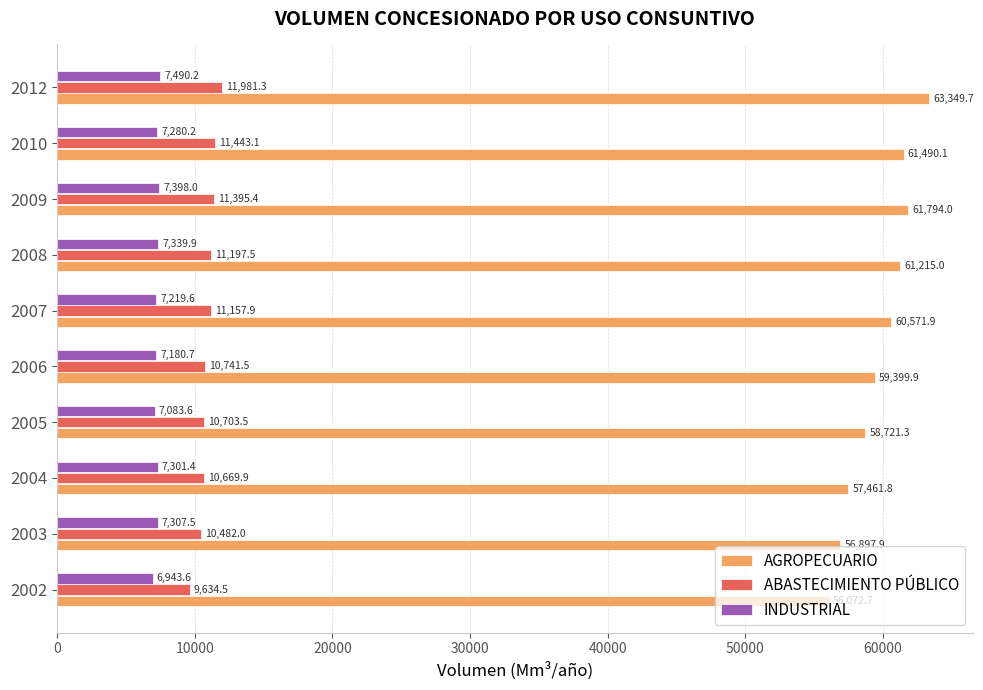

Which series has the widest spread of values?

AGROPECUARIO